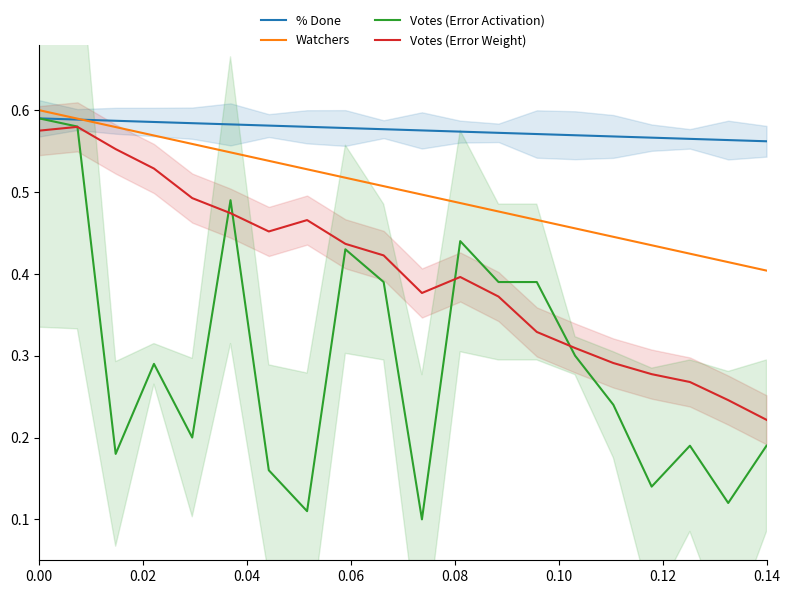

Where is Votes (Error Weight) nearest to the value 0?

0.14